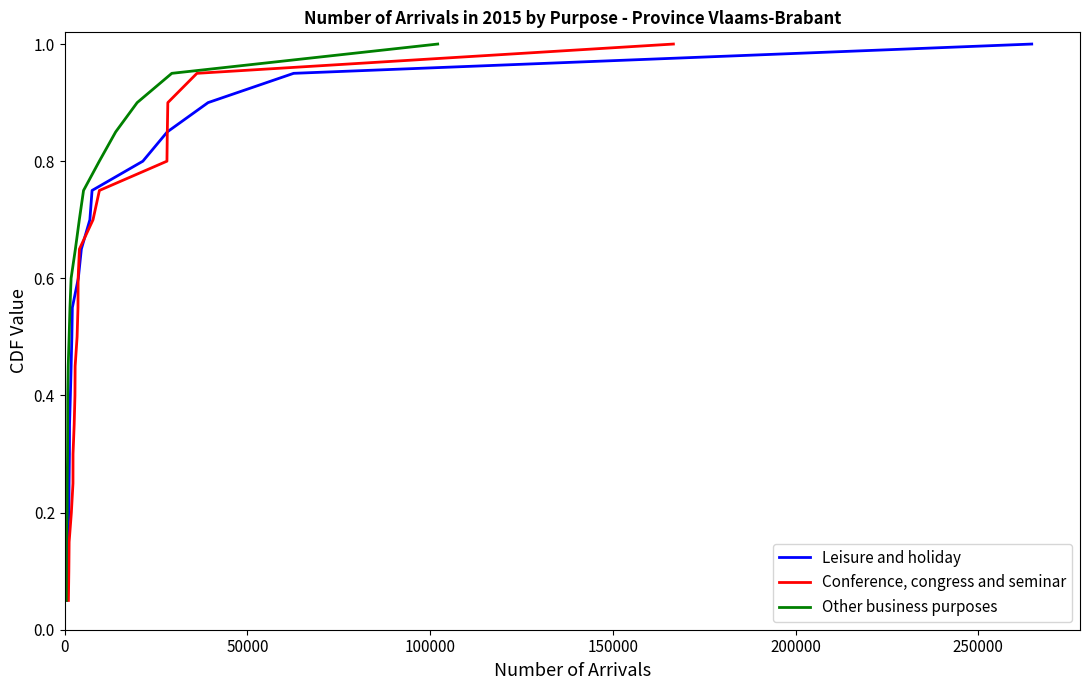

Reading right to left, extract all data points from this chart.

Leisure and holiday: 1.0	0.9	0.9	0.8	0.8	0.8	0.7	0.7	0.6	0.6	0.5	0.5	0.4	0.3	0.3	0.2	0.2	0.1	0.1	0.1
Conference, congress and seminar: 1.0	0.9	0.9	0.8	0.8	0.8	0.7	0.7	0.6	0.6	0.5	0.5	0.4	0.3	0.3	0.2	0.2	0.1	0.1	0.1
Other business purposes: 1.0	0.9	0.9	0.8	0.8	0.8	0.7	0.7	0.6	0.6	0.5	0.5	0.4	0.3	0.3	0.2	0.2	0.1	0.1	0.1